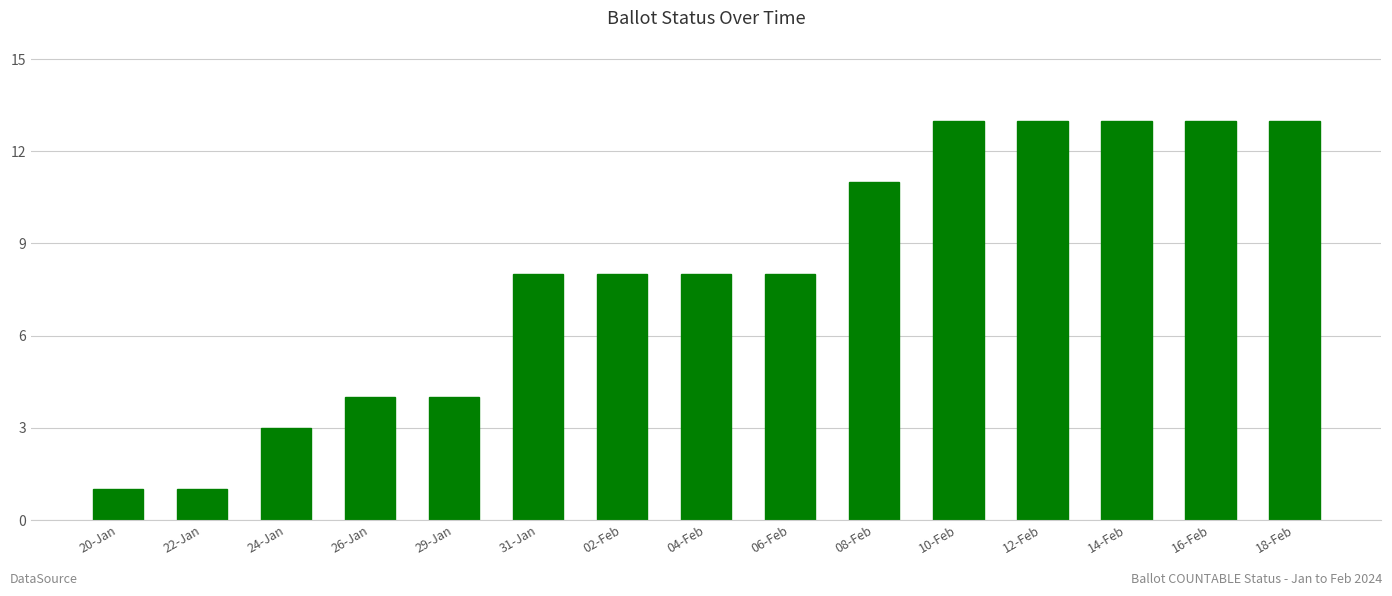

What is the ratio of the value at 08-Feb to the value at 20-Jan?

11.0